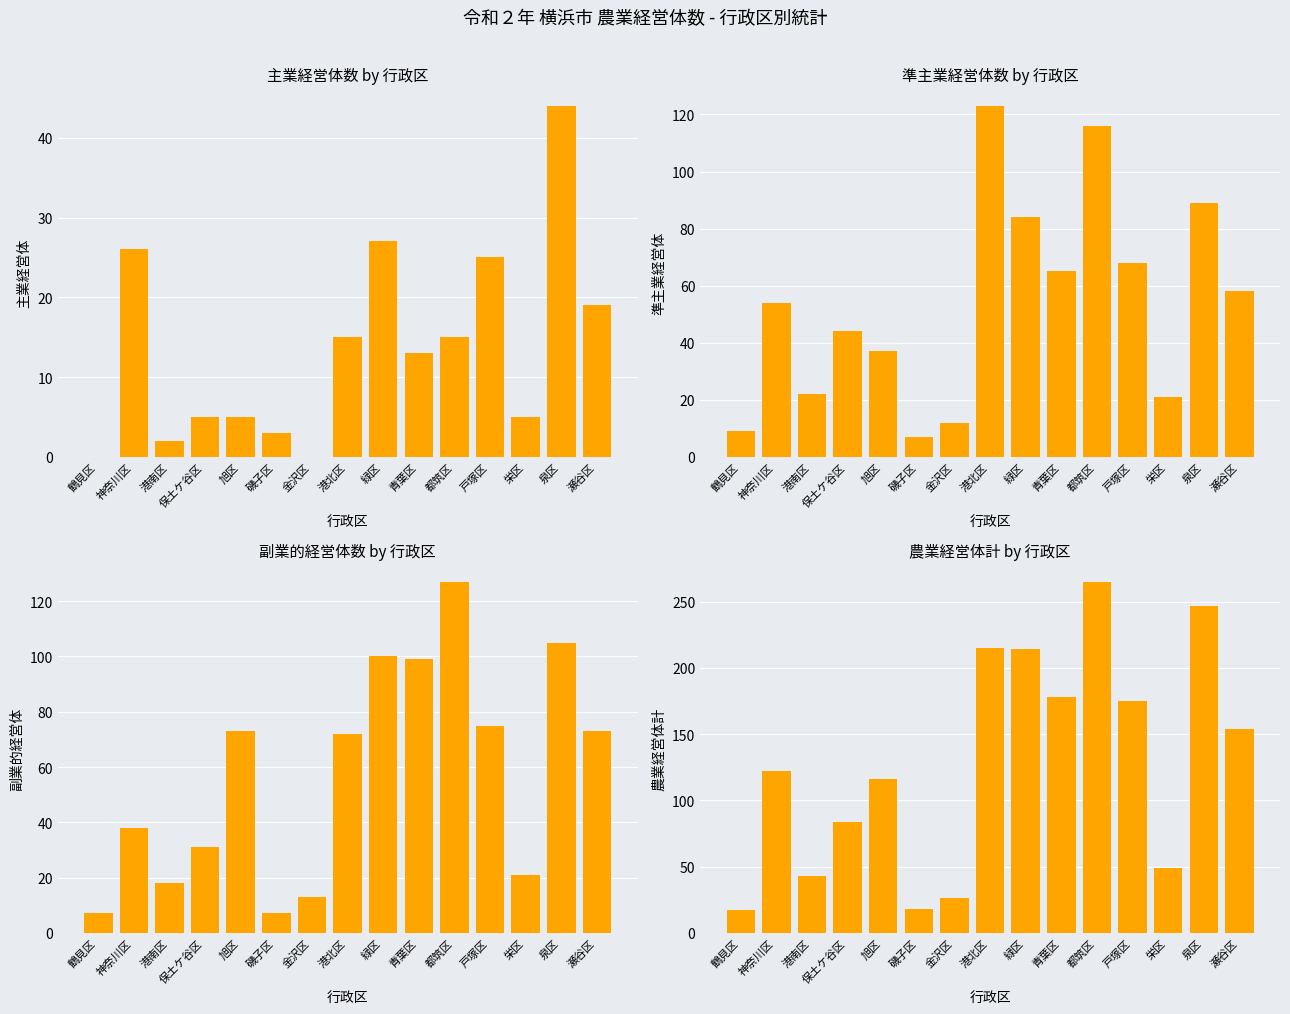

At which label does 副業的経営体 reach its peak?

都筑区